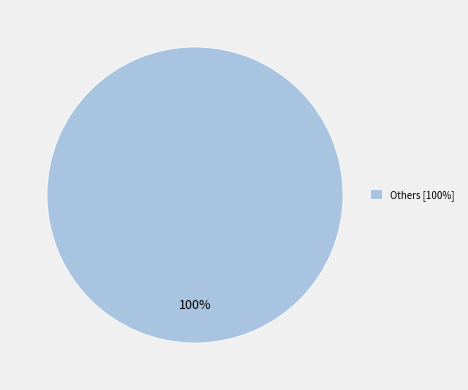

What percentage is the Others [100%] slice, to the nearest percent?

100%